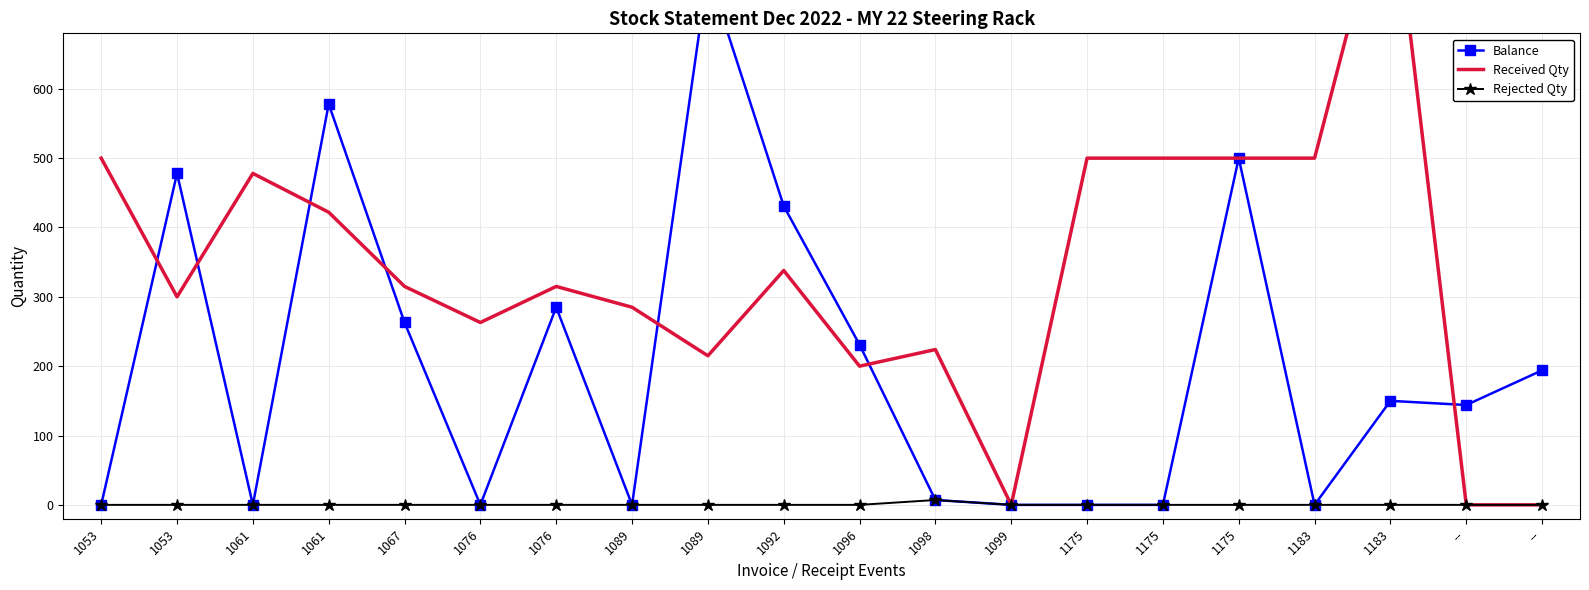

At which category is the sum across all series the highest?

1183